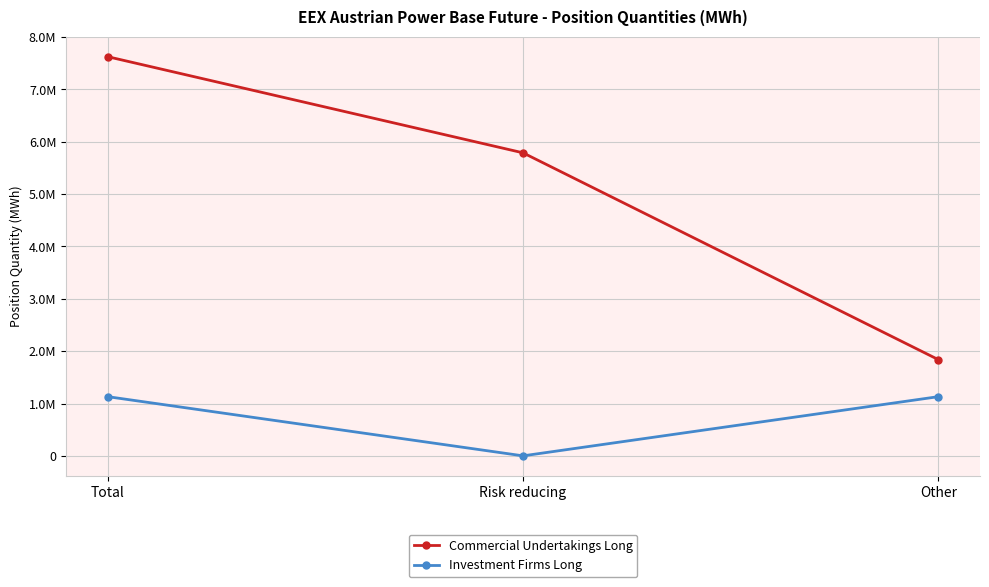

Which series changed the most between Total and Other?

Commercial Undertakings Long